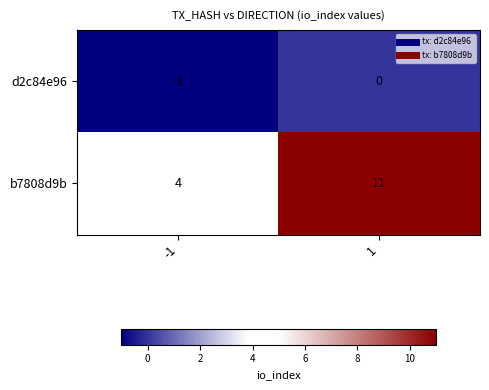

What is the maximum value shown in the chart?

11